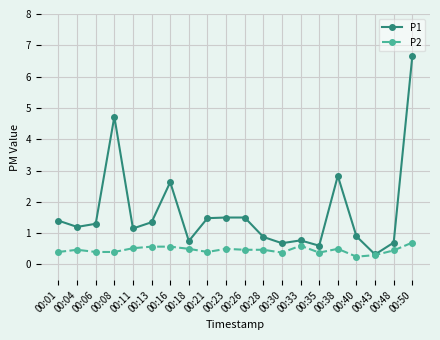

Which series has the widest spread of values?

P1